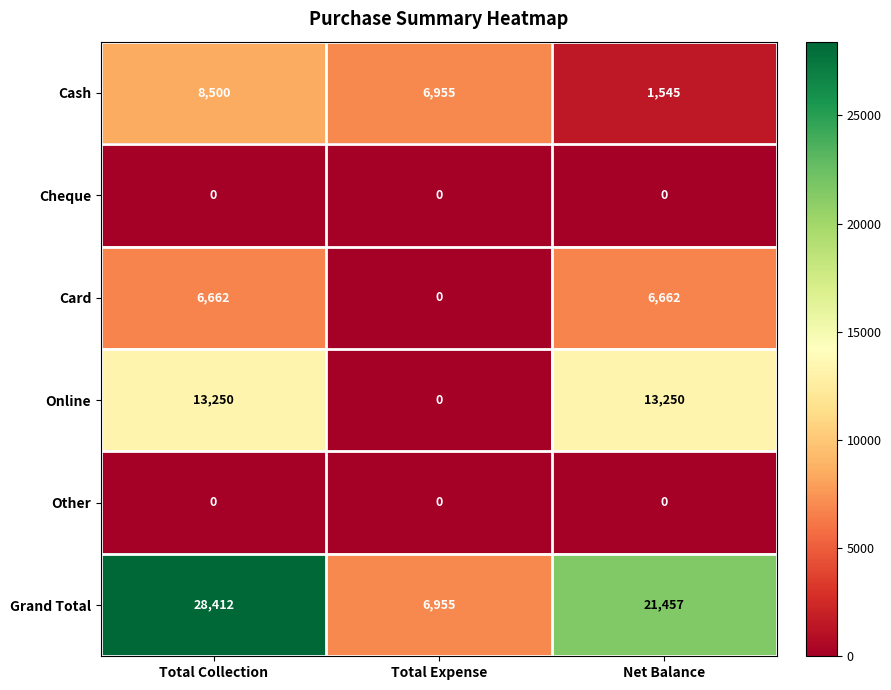

The value of Other at Total Expense is 0. True or false?

True